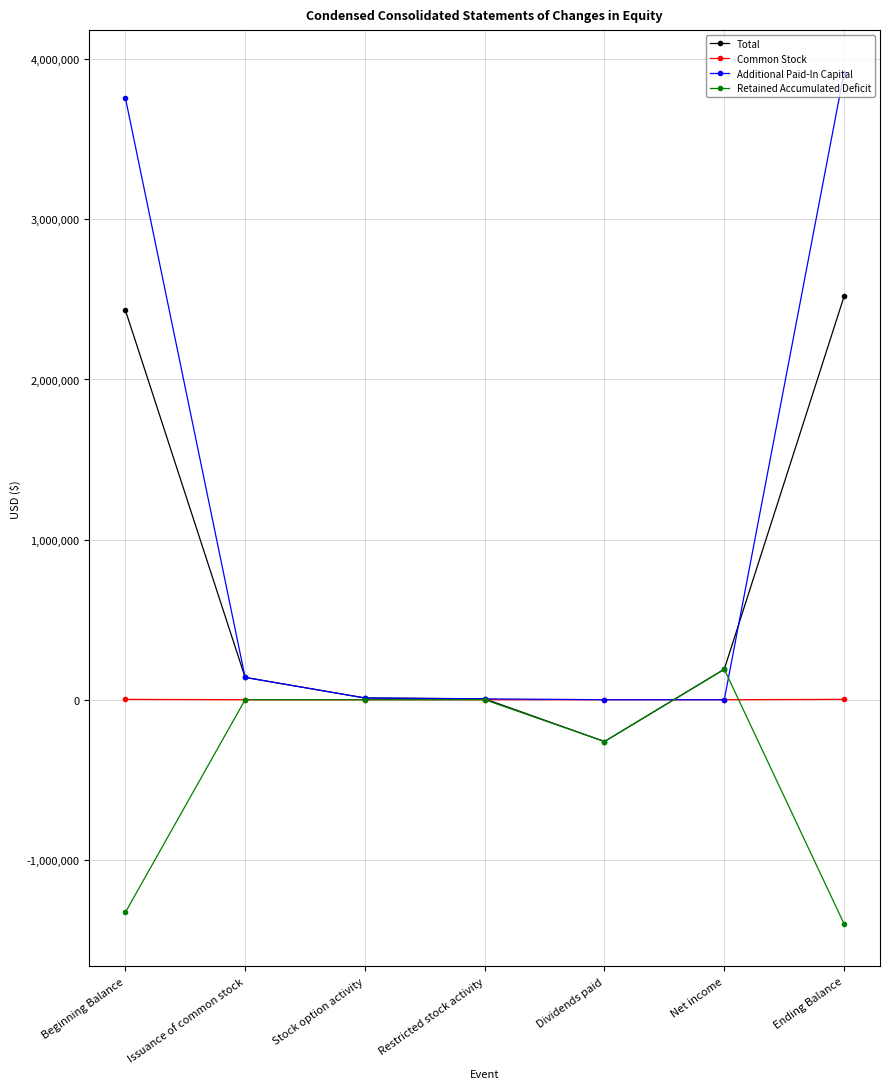

True or false: Retained Accumulated Deficit has a value of 988878 at Stock option activity.

False